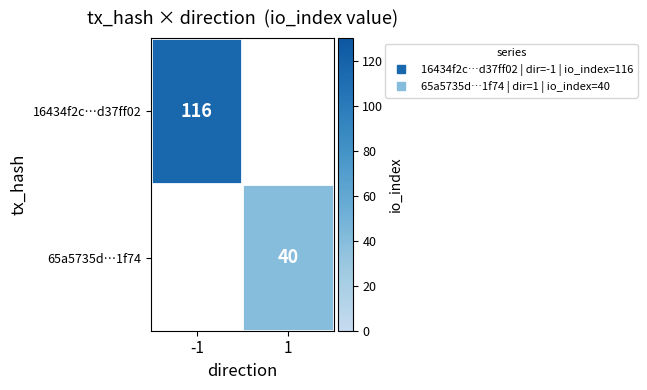

At which category is the sum across all series the highest?

-1